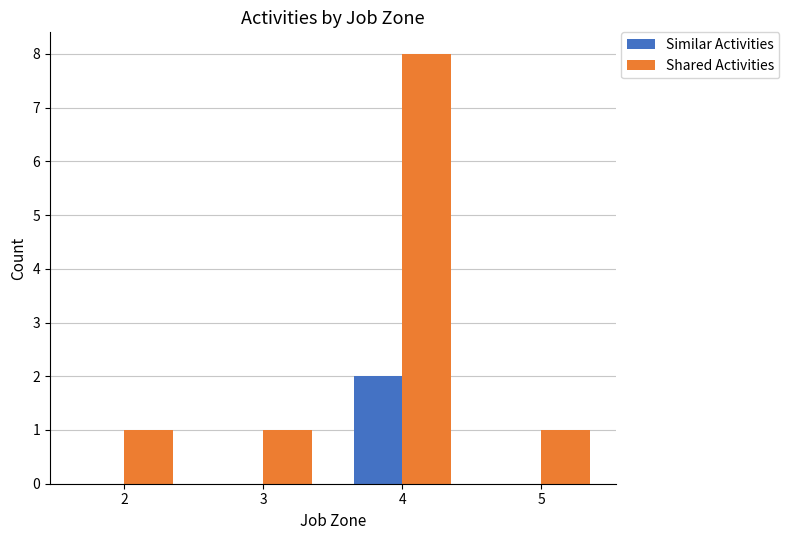

At which category is the sum across all series the highest?

4